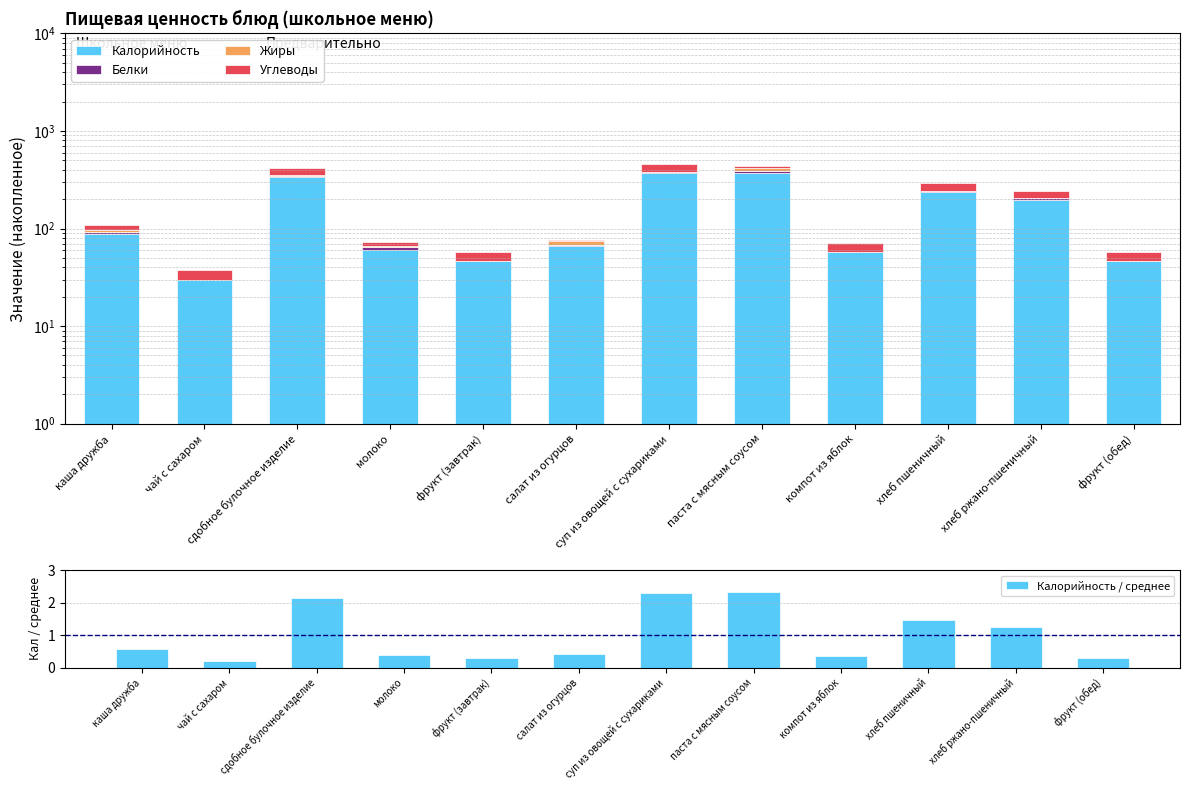

Reading left to right, list all the values displayed in this chart.

Калорийность: 89.0	30.0	340.0	61.0	47.0	67.0	367.0	372.0	57.0	235.0	198.0	47.0
Белки: 3.0	0.0	8.0	3.0	0.0	1.0	12.0	21.0	0.0	7.7	6.5	0.0
Жиры: 4.0	0.0	9.0	3.0	0.0	6.0	2.0	22.0	0.0	0.7	1.3	0.0
Углеводы: 12.0	8.0	56.0	5.0	10.0	2.0	76.0	21.0	14.0	49.3	39.5	10.0
Калорийность / среднее: 0.6	0.2	2.1	0.4	0.3	0.4	2.3	2.3	0.4	1.5	1.2	0.3